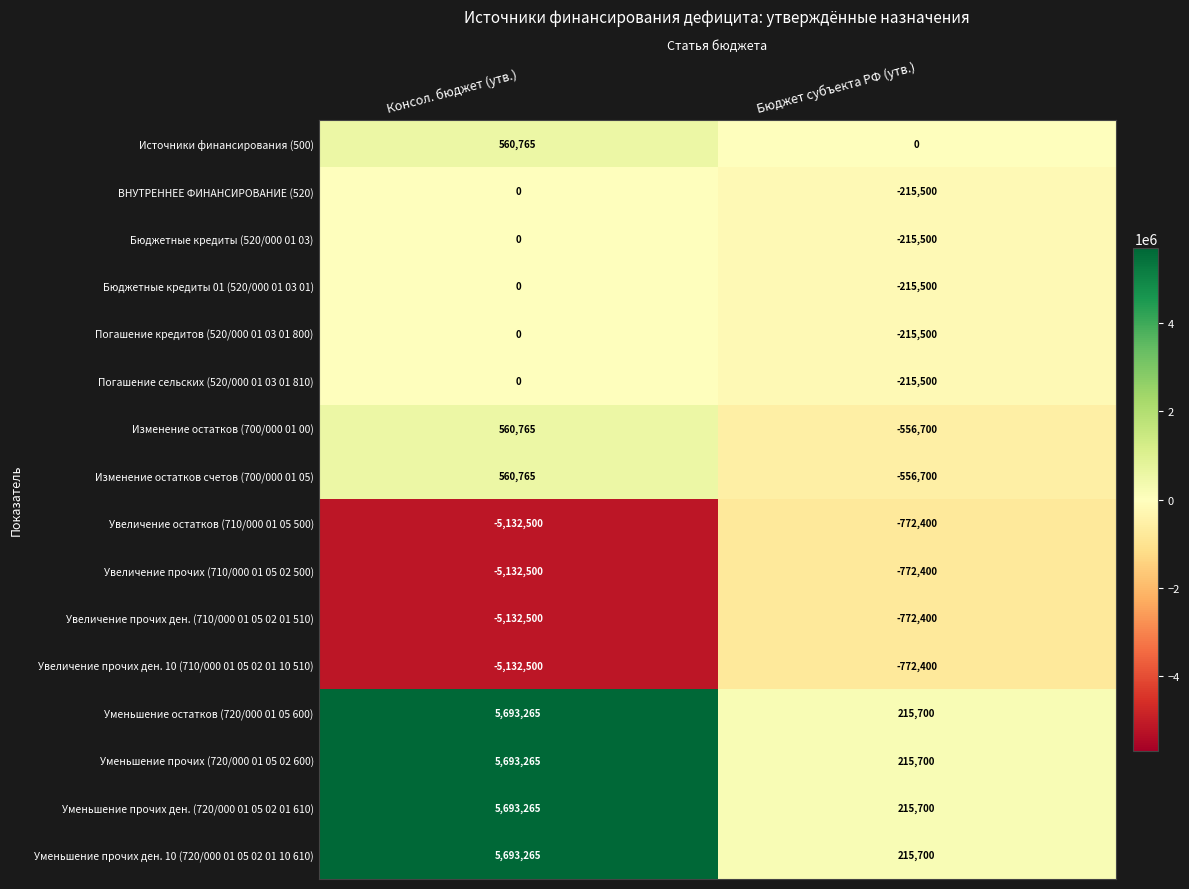

What is the sum of the Бюджетные кредиты 01 (520/000 01 03 01) values at Консол. бюджет (утв.) and Бюджет субъекта РФ (утв.)?

-215500